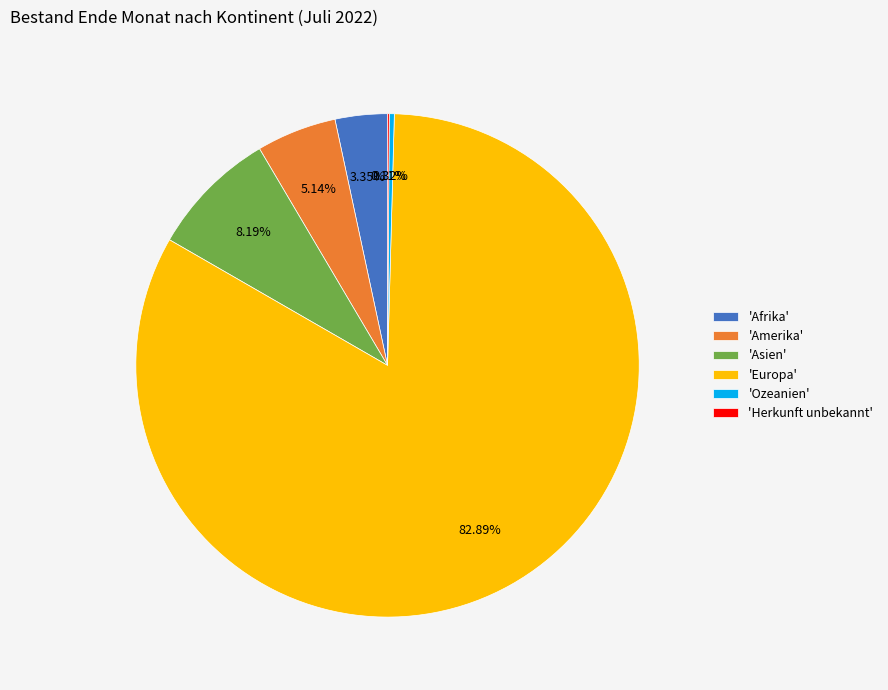

What is the majority slice?

'Europa'